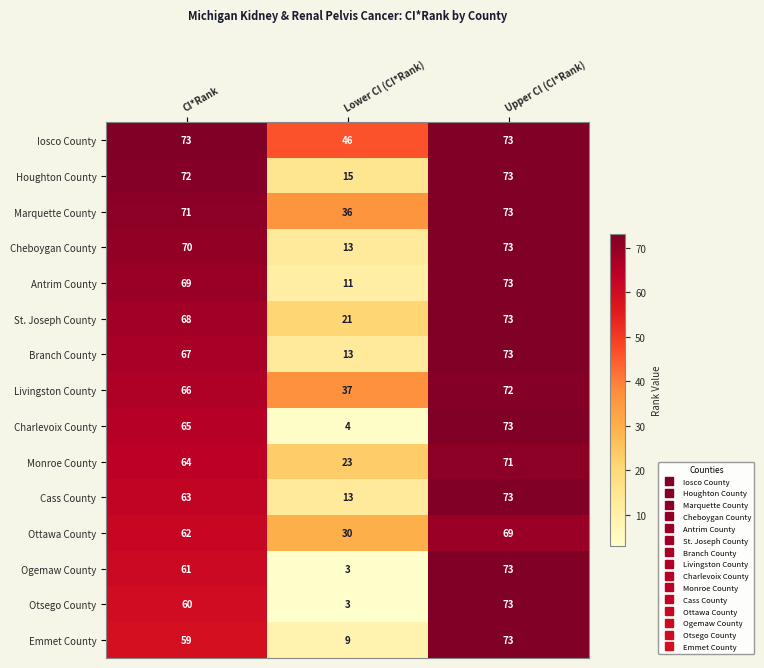

Which category has the lowest value in the Monroe County series?

Lower CI (CI*Rank)